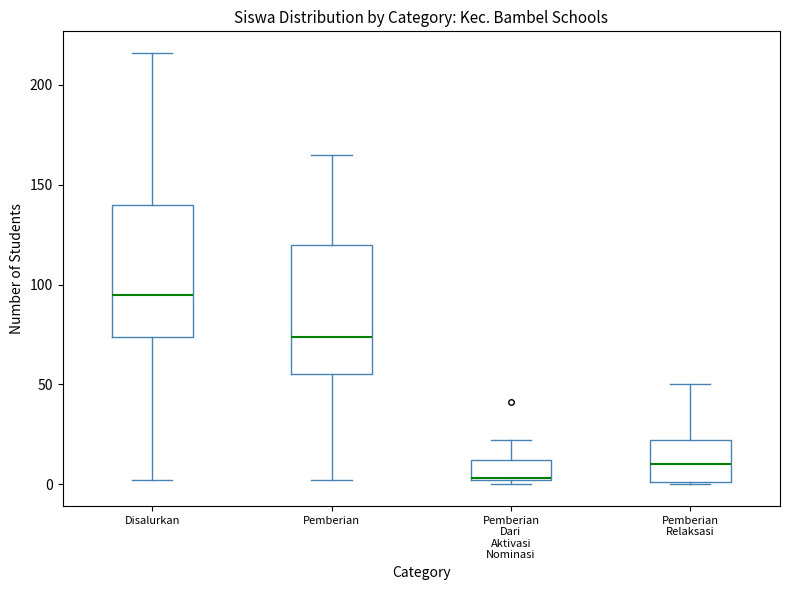

Reading left to right, transcribe this box plot: for each box, give where its median line is, the range the box spans, and where its two whiskers end, as read against the y-axis. The values are not printed on the chart, so give them approximately, as read against the axis.

Disalurkan: median 95, box 75 to 140, whiskers 0 to 215
Pemberian: median 75, box 55 to 120, whiskers 0 to 165
Pemberian Dari Aktivasi Nominasi: median 5, box 0 to 10, whiskers 0 (just below the box's lower edge) to 20
Pemberian Relaksasi: median 10, box 0 to 20, whiskers 0 to 50